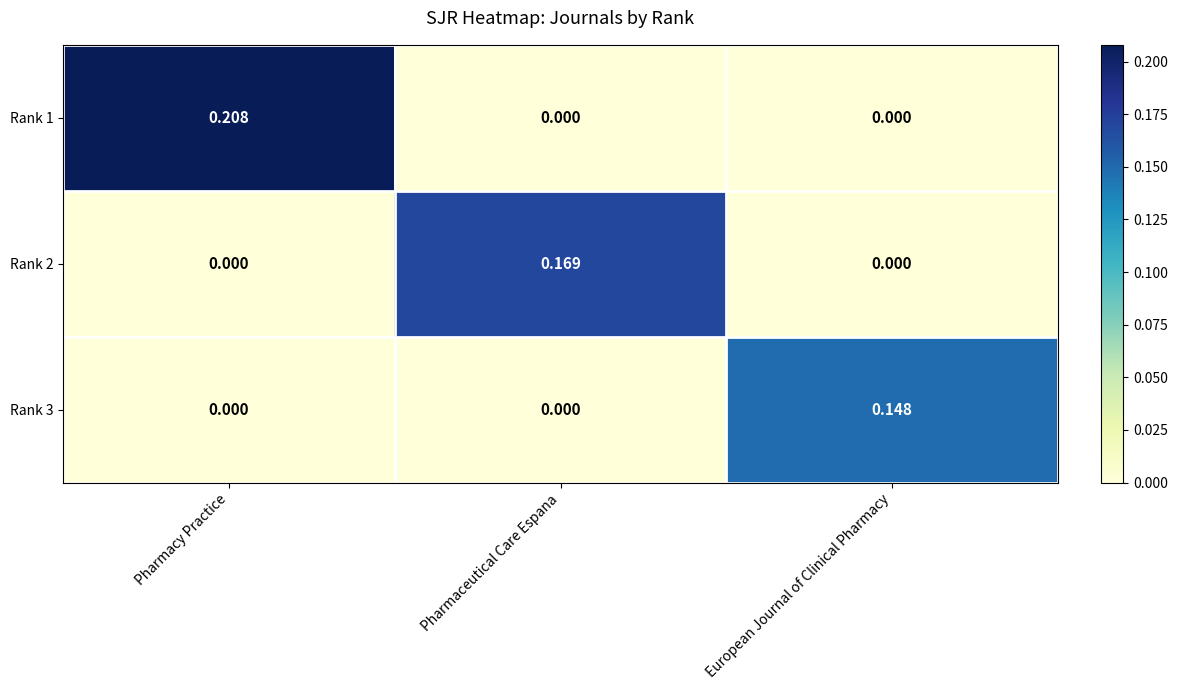

At which label does Rank 3 reach its peak?

European Journal of Clinical Pharmacy